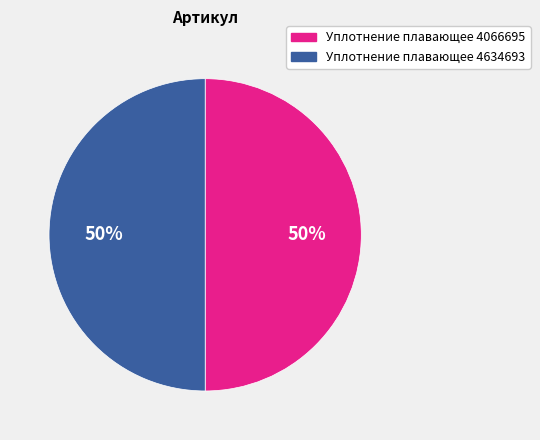

Do Уплотнение плавающее 4634693 and Уплотнение плавающее 4066695 together represent more than half of the pie?

Yes